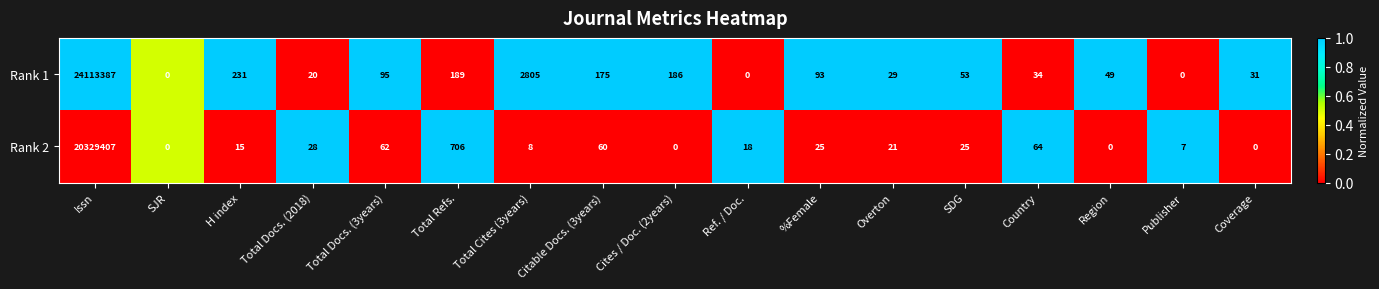

How many data points in Rank 1 are less than 53?

8